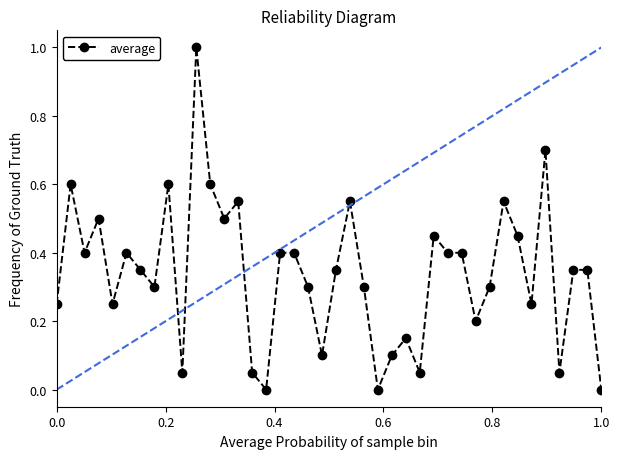

What is the difference between the second highest and second lowest values?

0.7